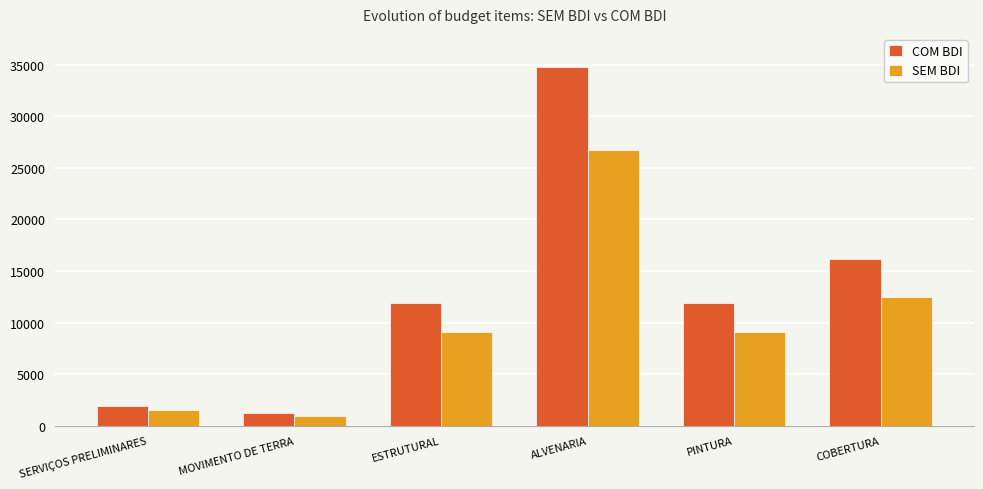

What is the maximum value for SEM BDI?

26765.3